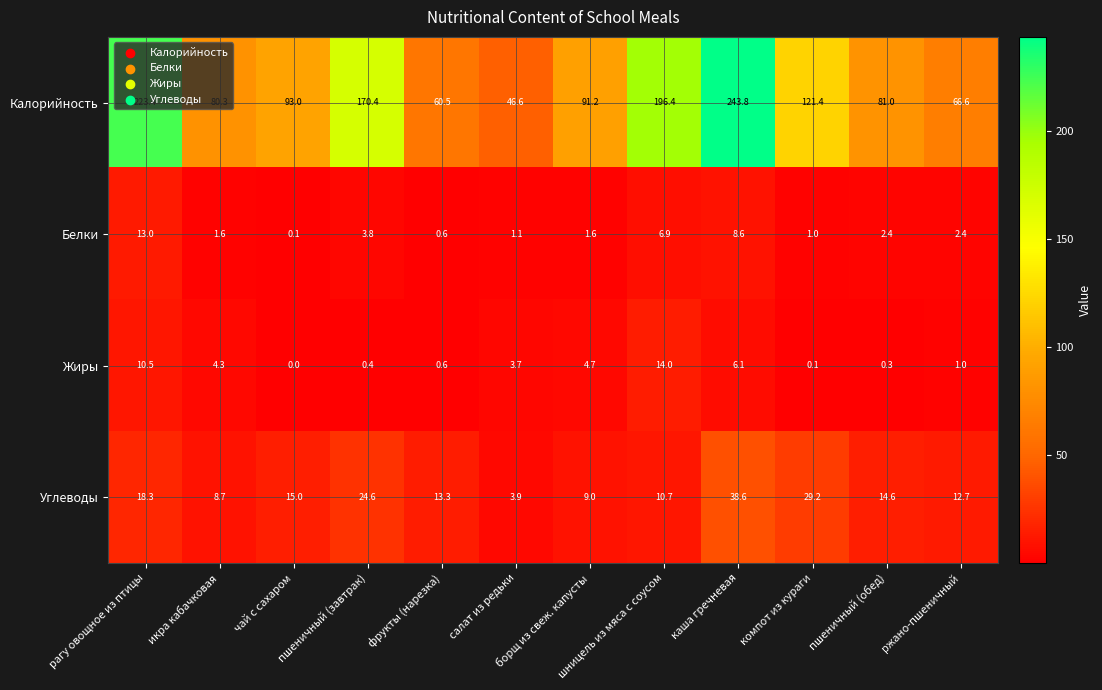

At пшеничный (обед), list the series in order from largest to smallest.

Калорийность, Углеводы, Белки, Жиры